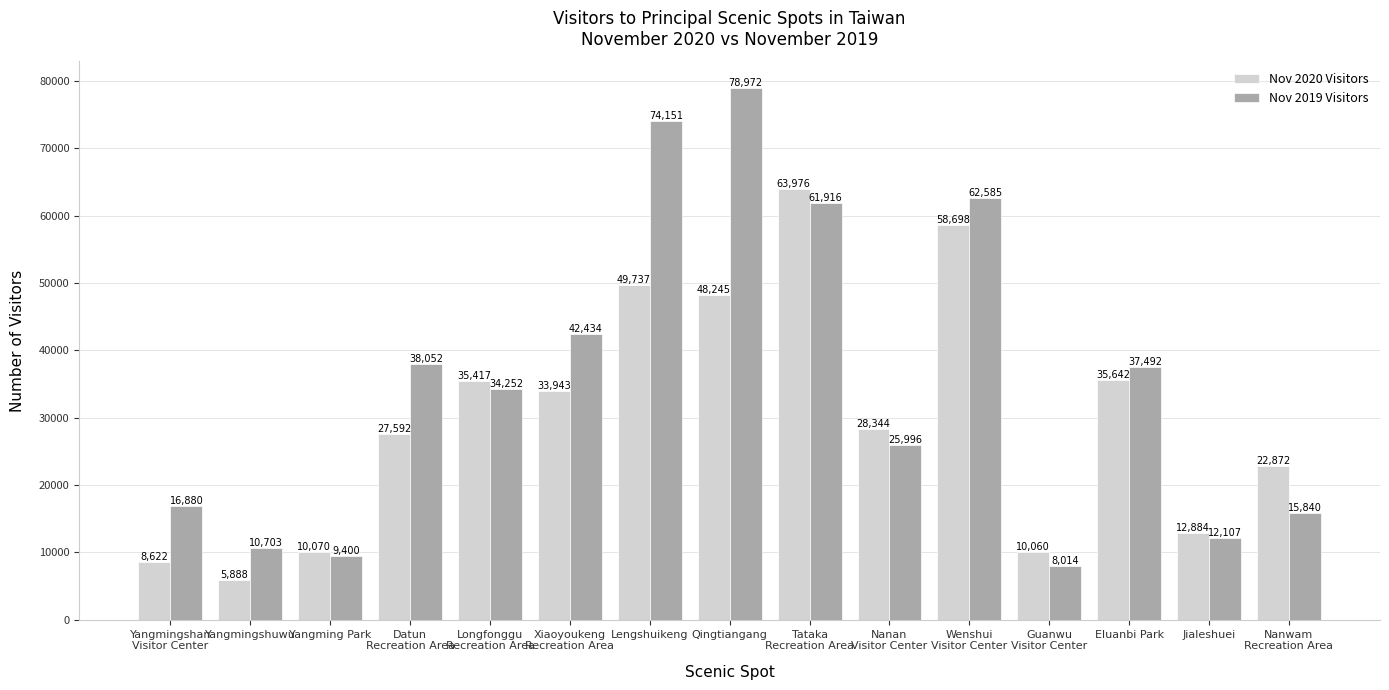

What is the smallest value displayed?

5888